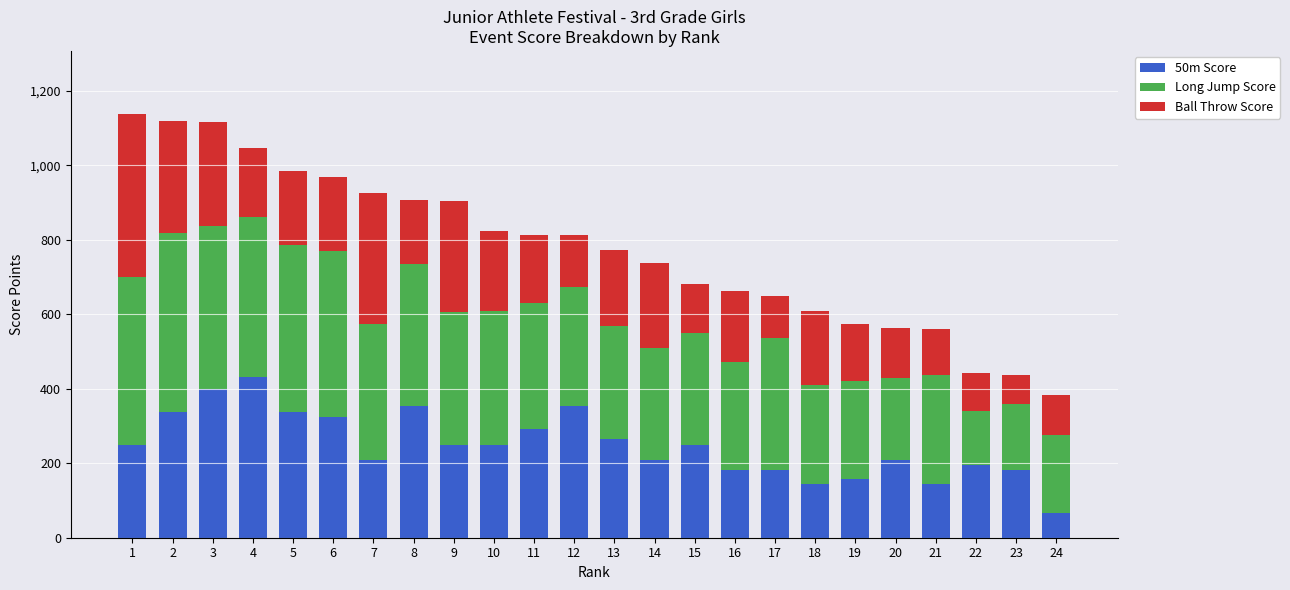

What is the total value across all series at 16?

663